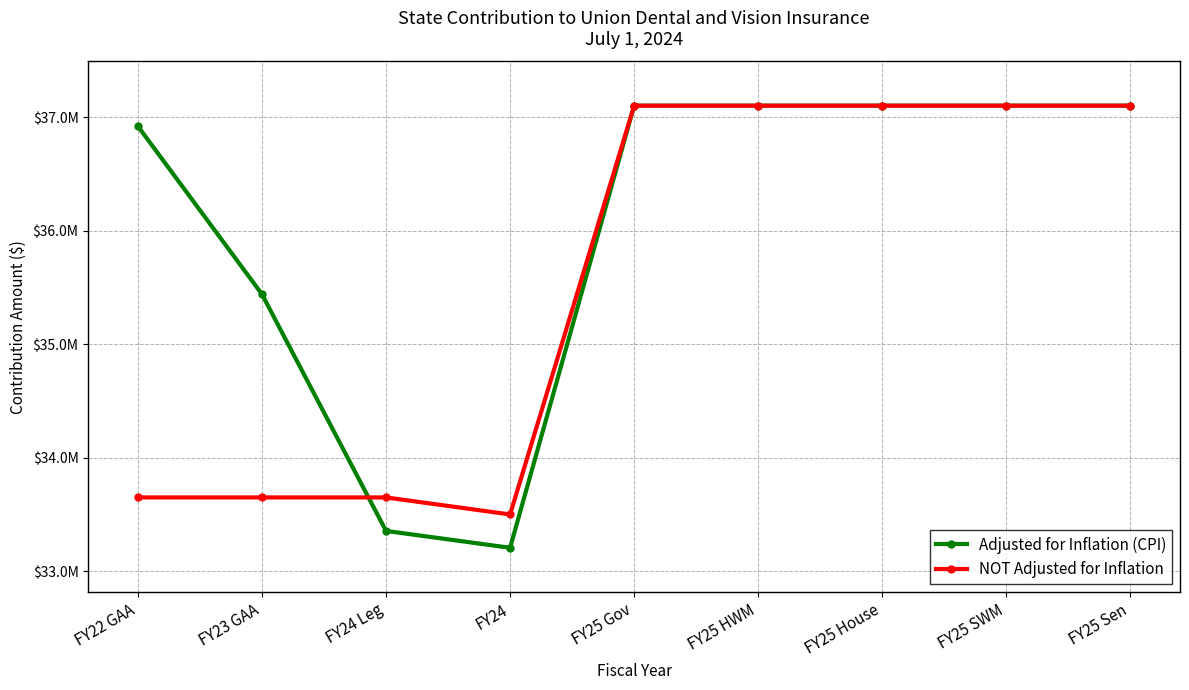

Does the chart have visible grid lines?

Yes